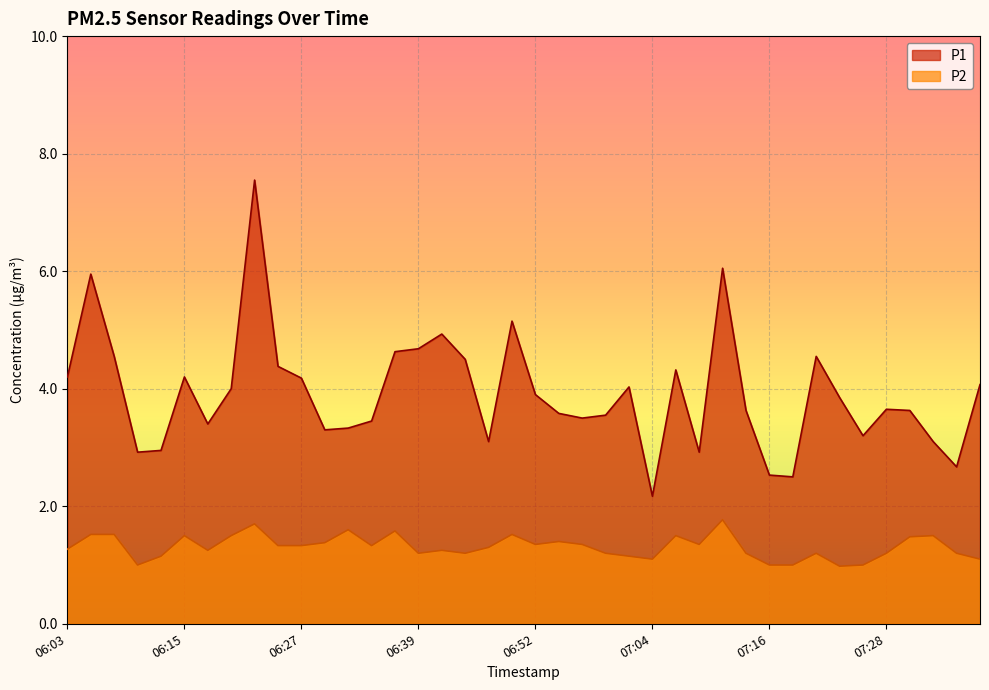

Which has a higher value, 06:13 or 07:06?

07:06